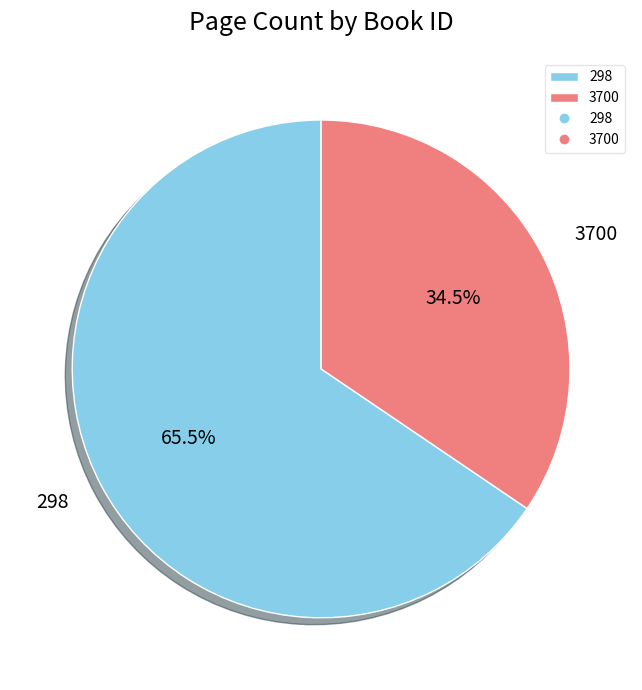

To the nearest percent, what is the combined percentage of 3700 and 298?

100%